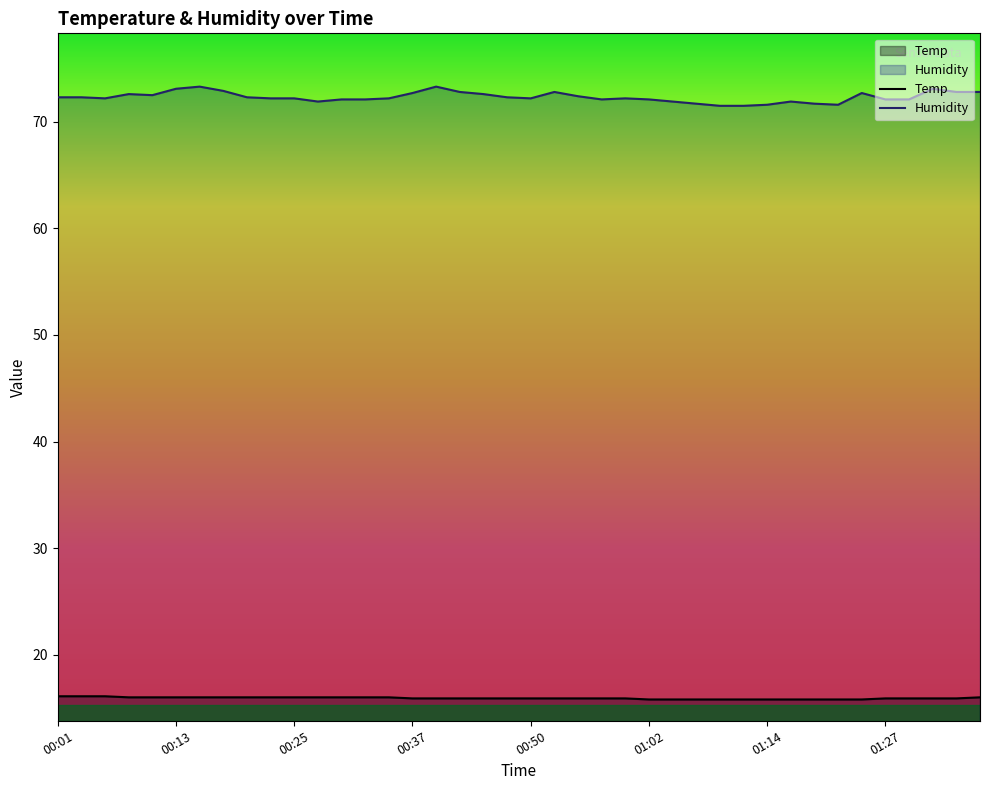

True or false: Humidity and Temp cross at least once.

False